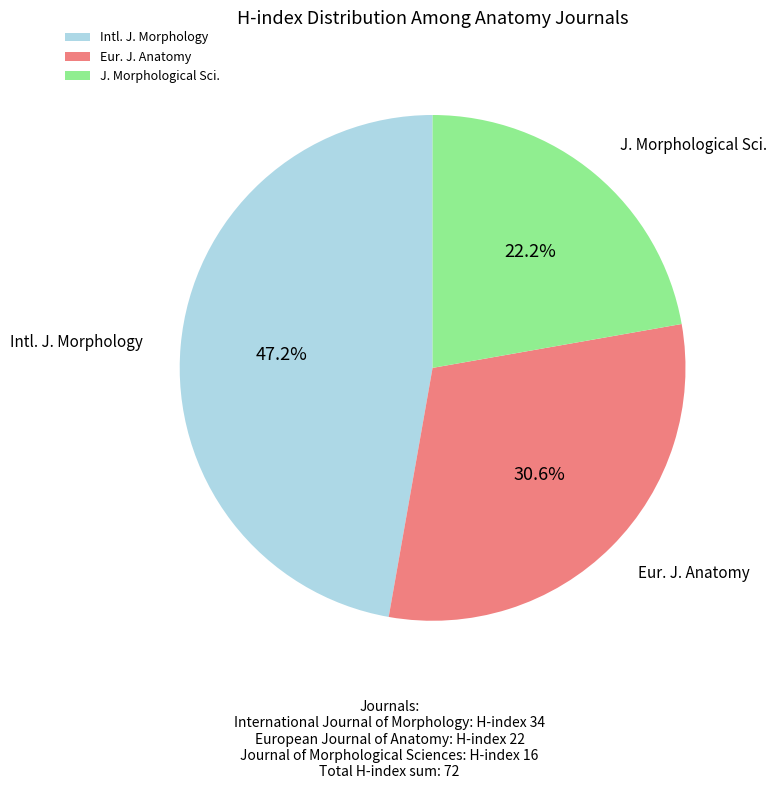

Rank the categories by value from lowest to highest.

J. Morphological Sci., Eur. J. Anatomy, Intl. J. Morphology